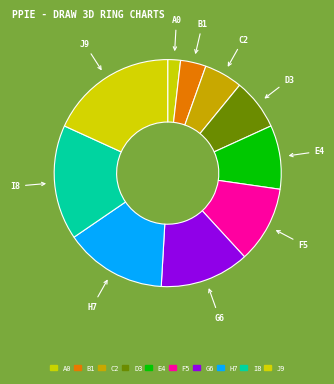

Rank the categories by value from highest to lowest.

J9, I8, H7, G6, F5, E4, D3, C2, B1, A0